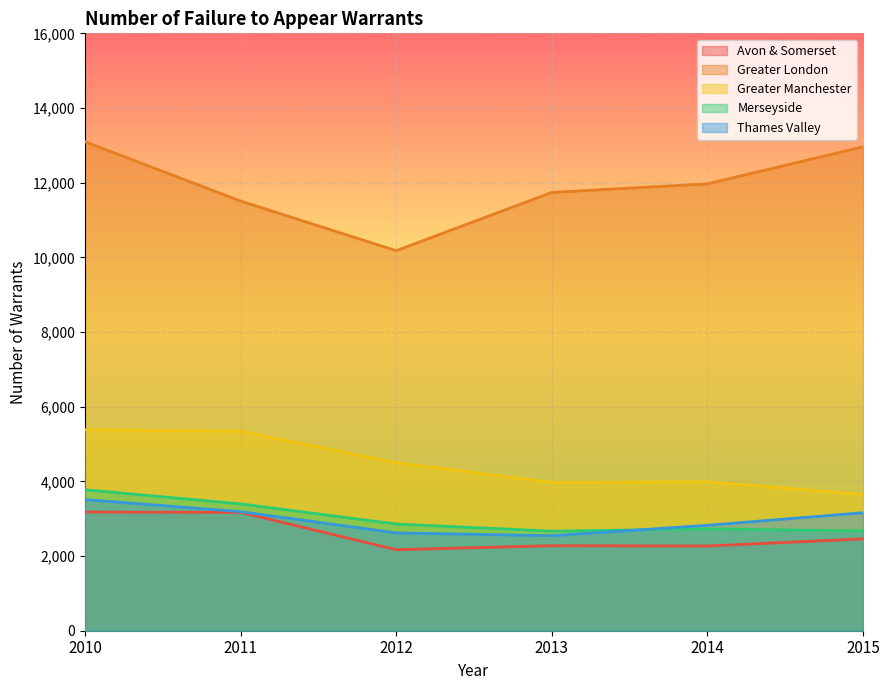

In Greater Manchester, how many points are higher than both neighbors (excluding endpoints)?

1